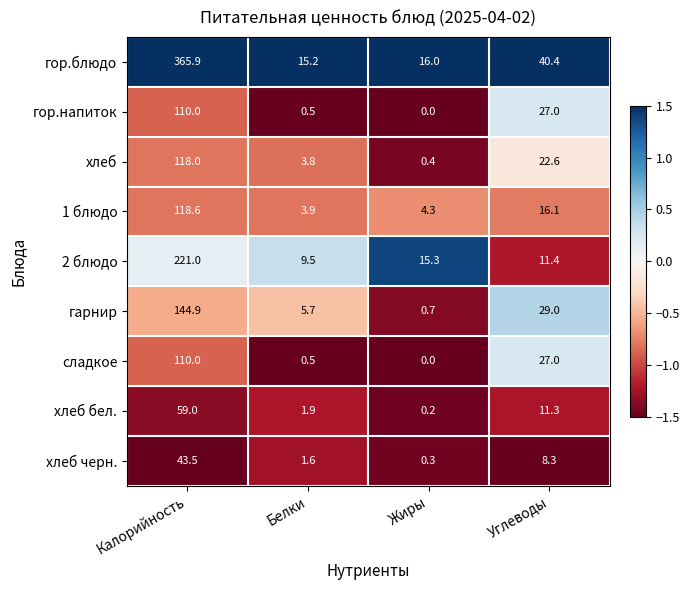

What is the difference between the maximum and minimum values in the хлеб черн. series?

43.2